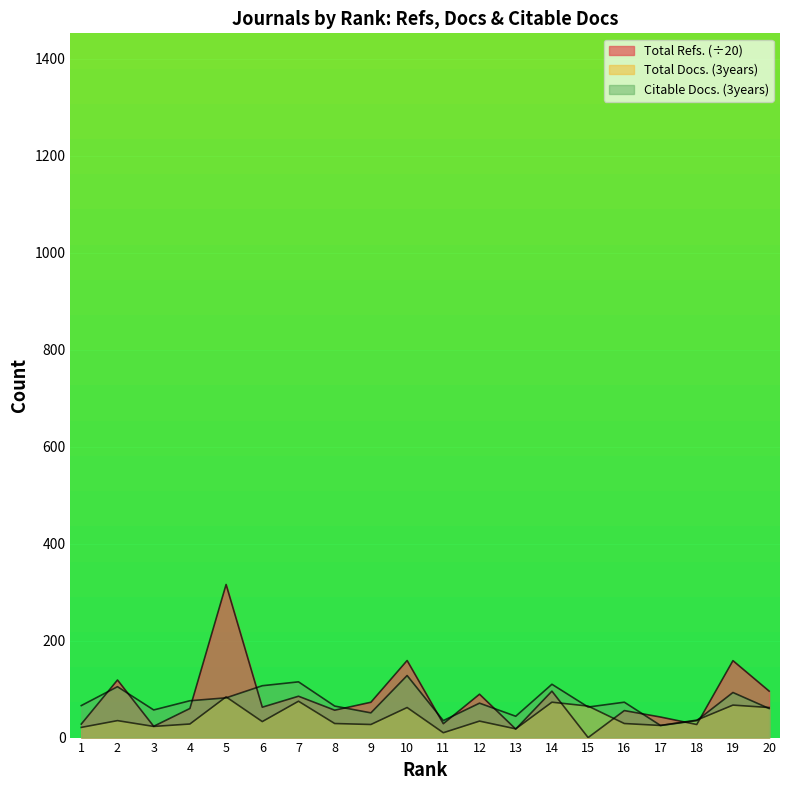

At which category does Total Docs. (3years) reach its first local peak?

2